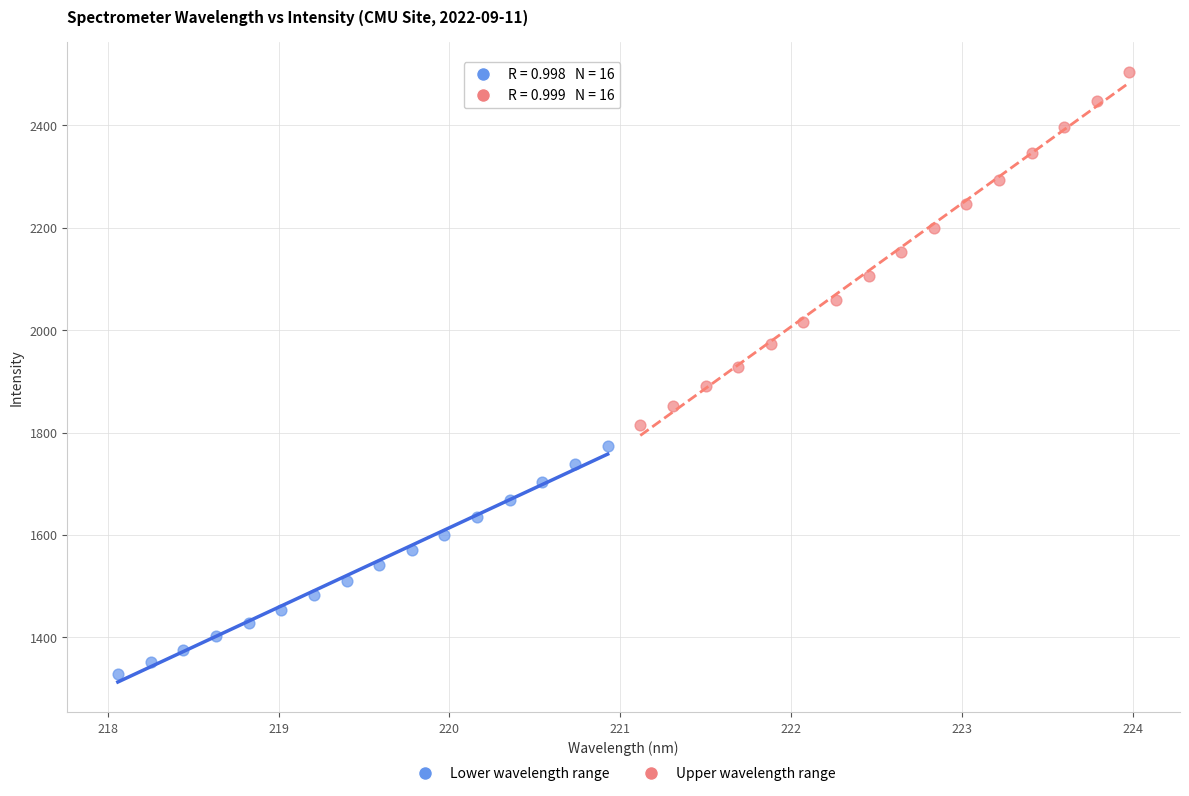

Which series has the largest Y range (max minus min)?

Upper wavelength range